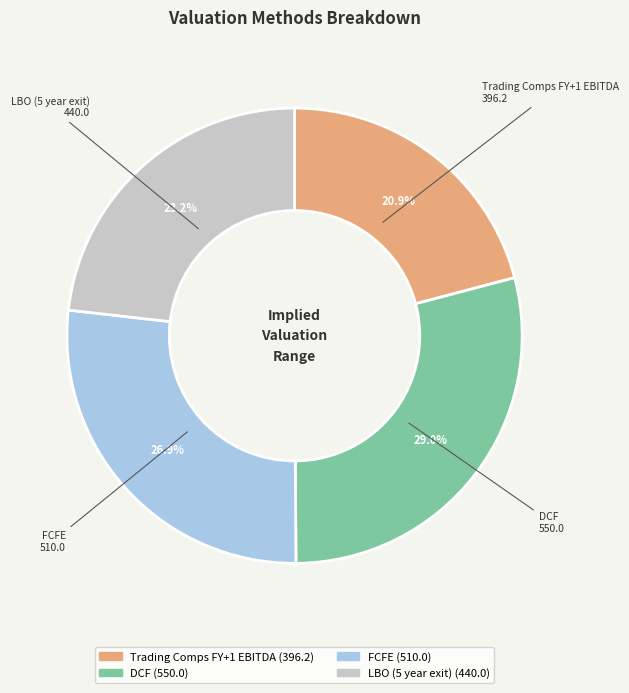

Which has a higher value, FCFE or LBO (5 year exit)?

FCFE